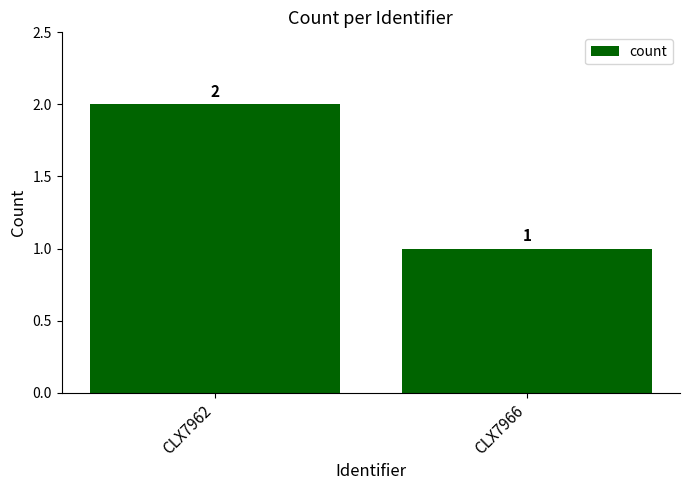

What is the ratio of the value at CLX7966 to the value at CLX7962?

0.5